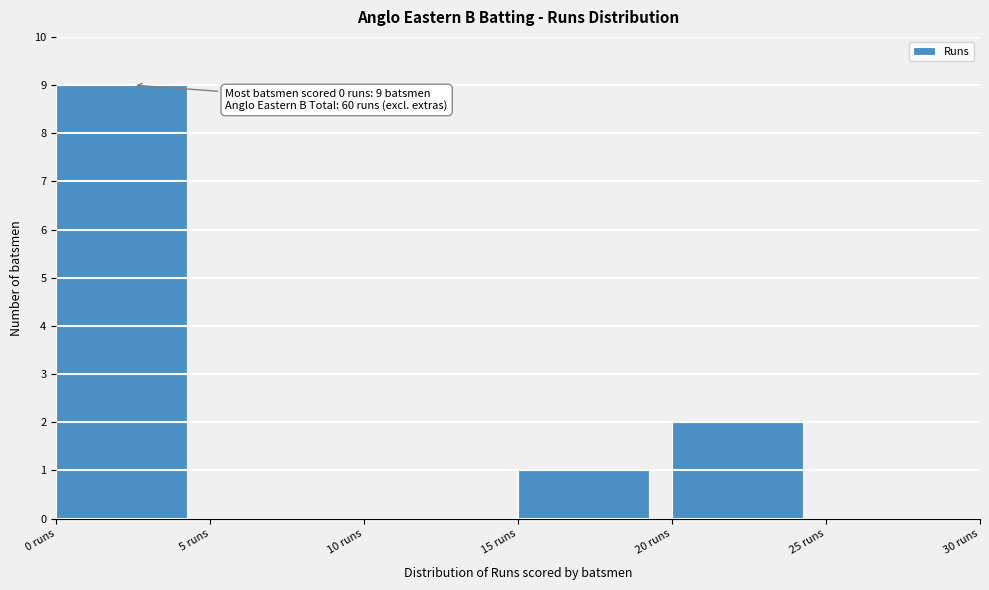

Which range on the x-axis has the tallest bar?

0 to 5